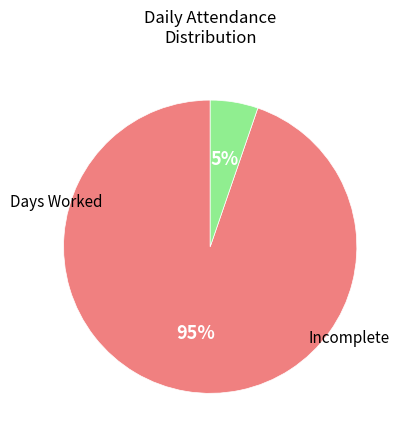

Is there any slice that represents more than half of the pie?

Yes